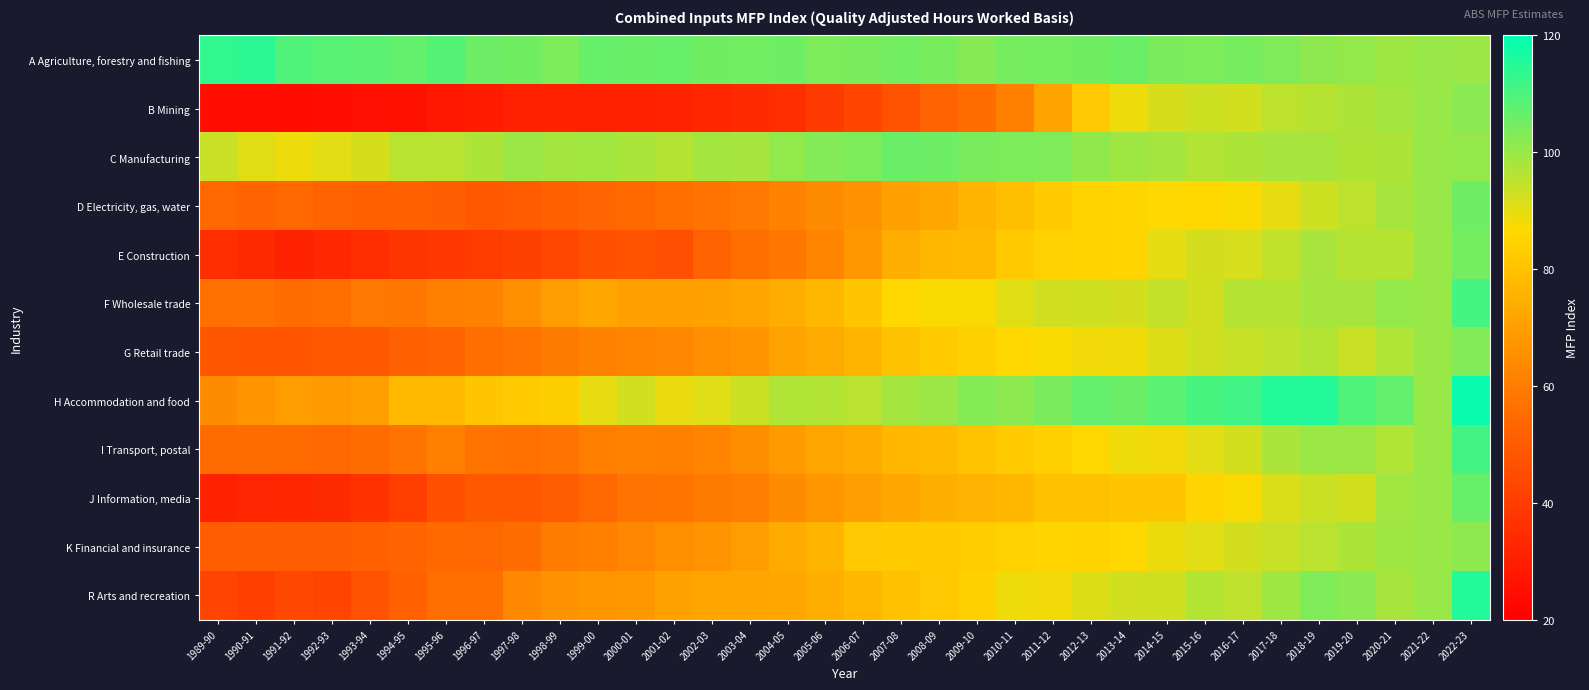

Which series has the largest range (max minus min)?

B Mining